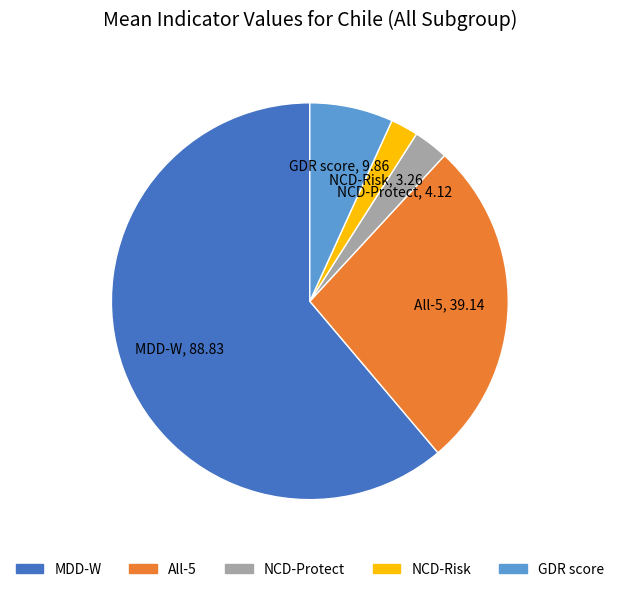

Approximately how many times larger is the value at NCD-Protect compared to NCD-Risk?

1.3